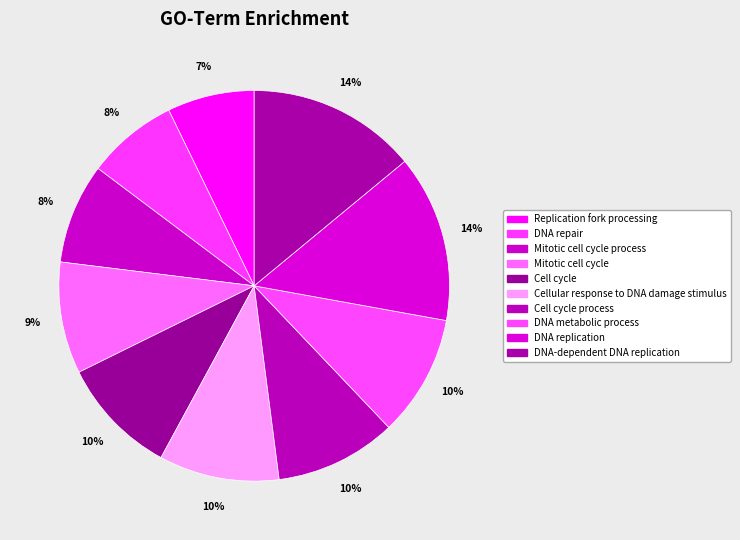

Which category has the biggest portion of the pie?

DNA-dependent DNA replication